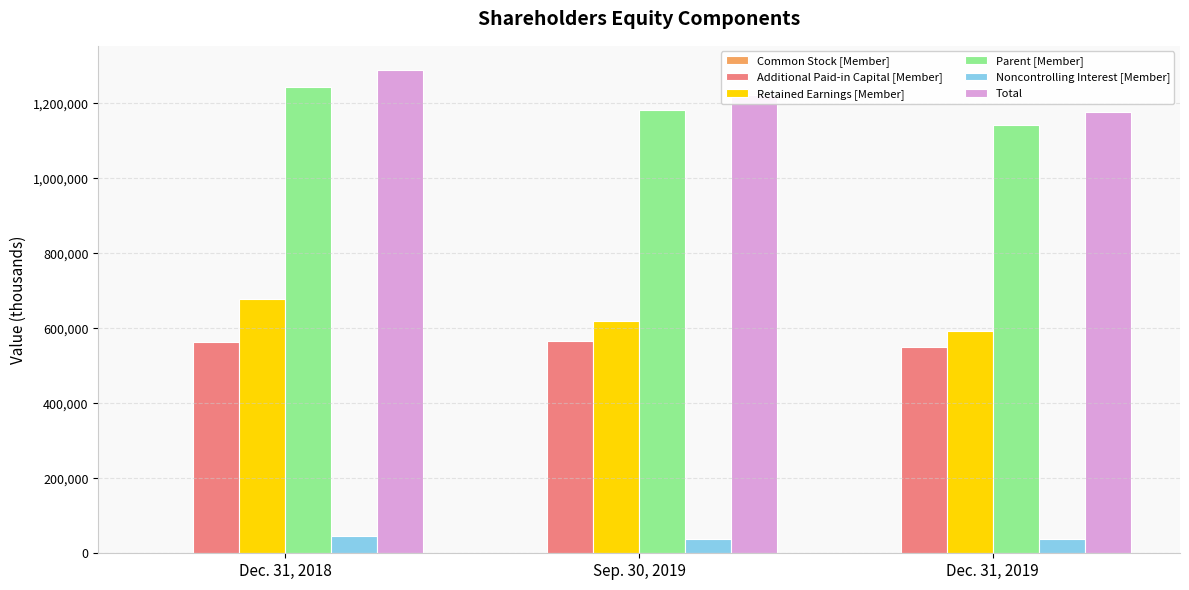

What is the sum of all Noncontrolling Interest [Member] values?

120128